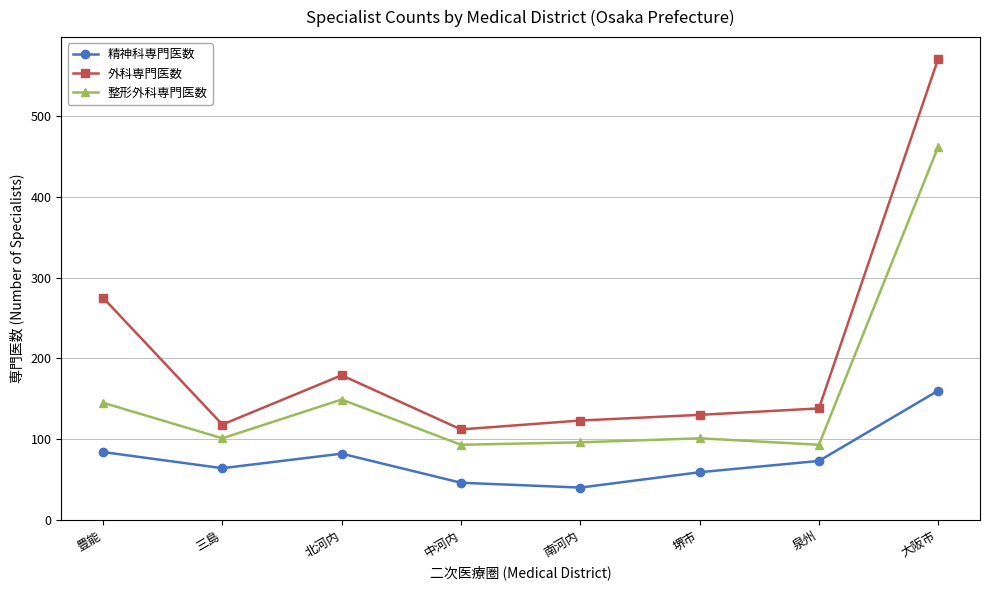

How many lines are shown in the chart?

3